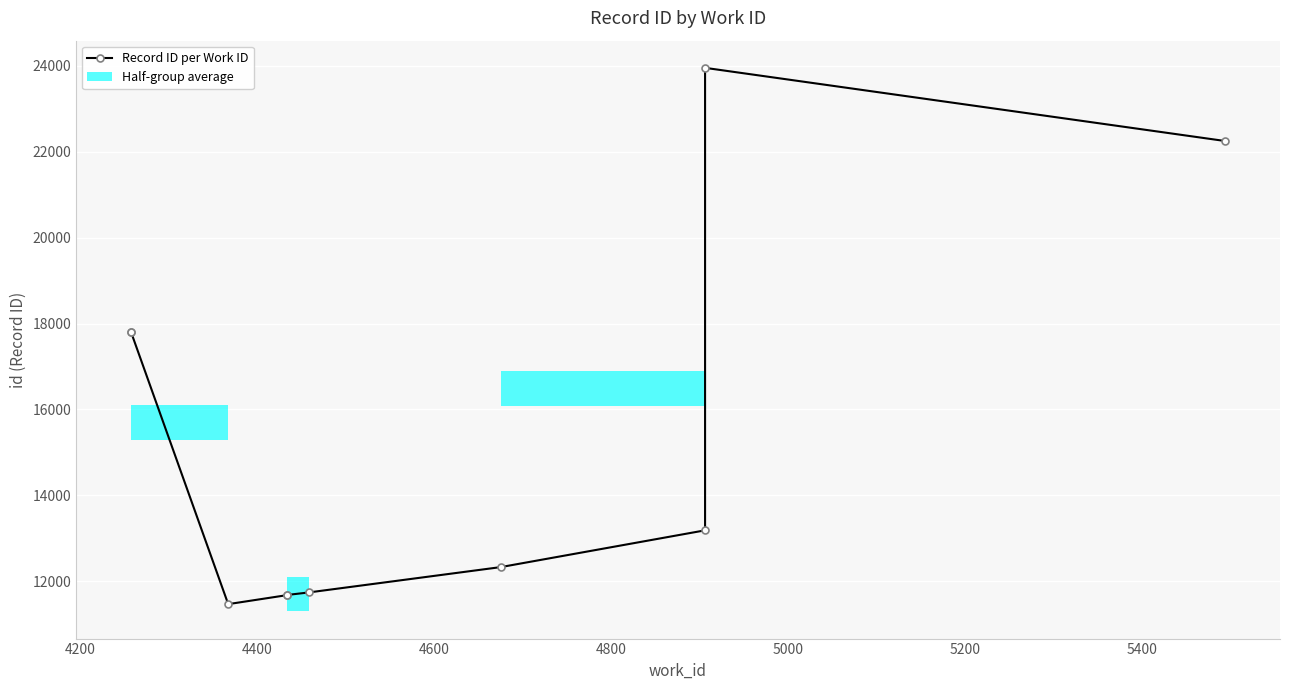

How many values are below 13185?

5